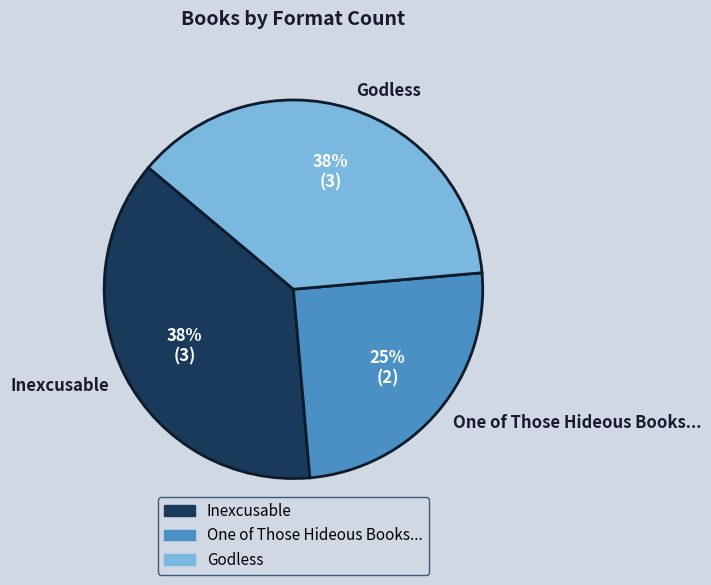

How many segments does this pie chart have?

3